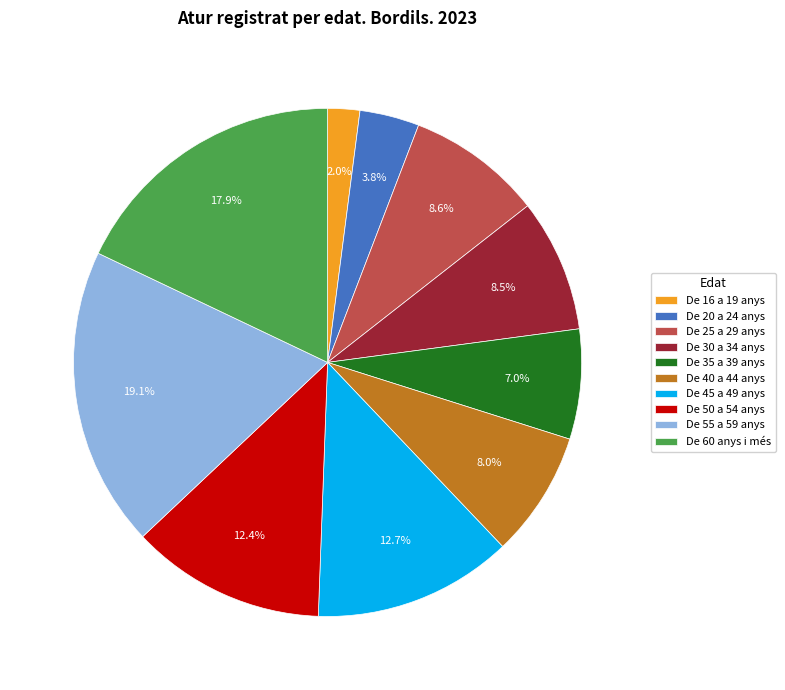

Which slice is the smallest?

De 16 a 19 anys